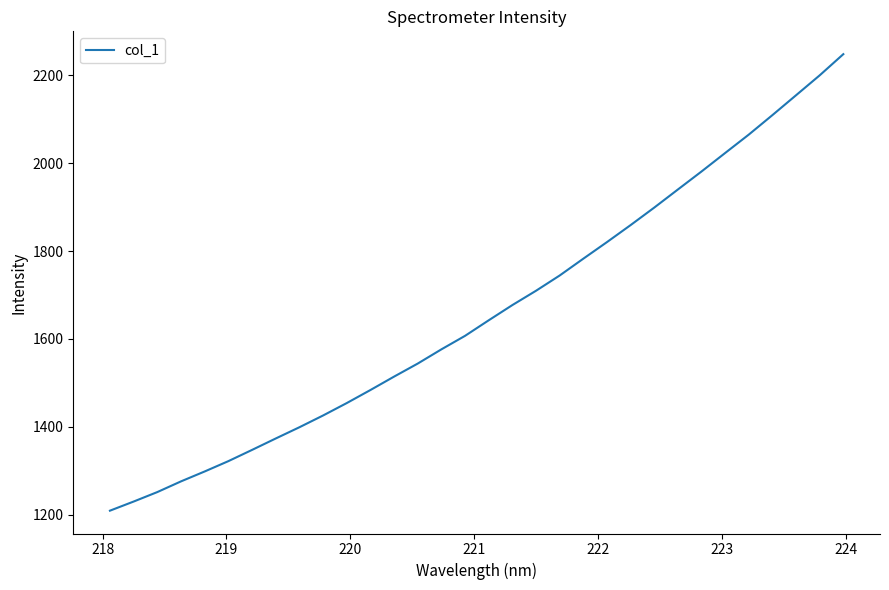

What is the average value?

1661.5